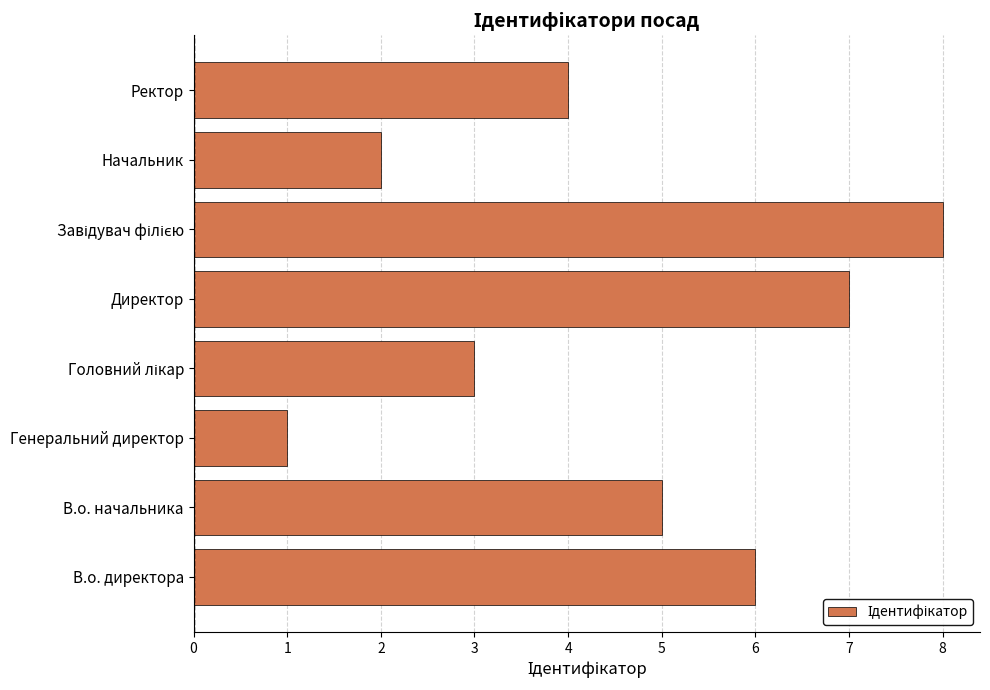

What is the difference between the maximum and minimum values?

7